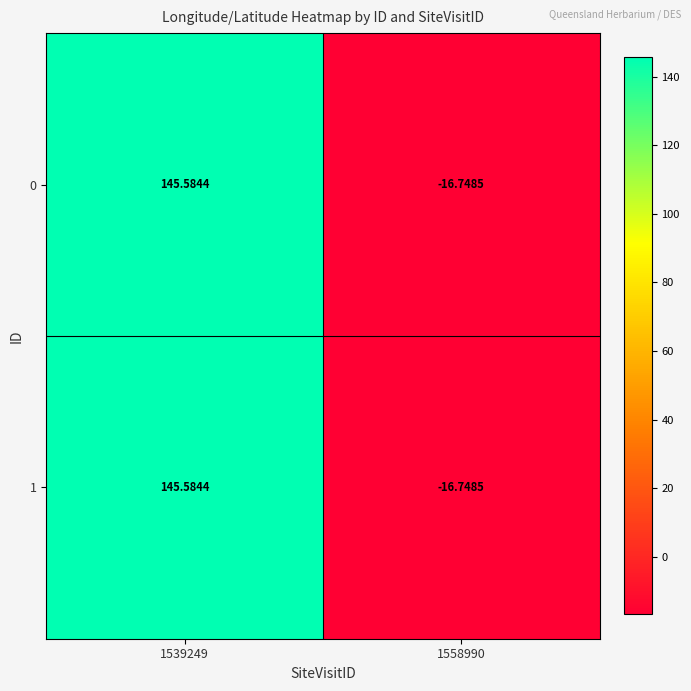

Which label corresponds to the smallest value in the chart?

1558990